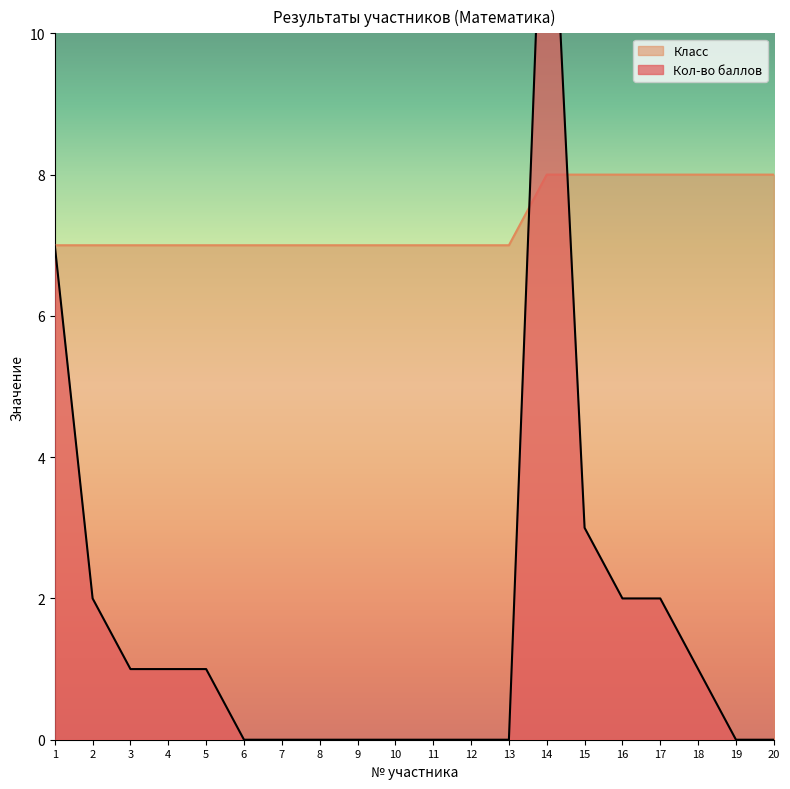

What is the value of the Класс point at the 16th from the left?

8